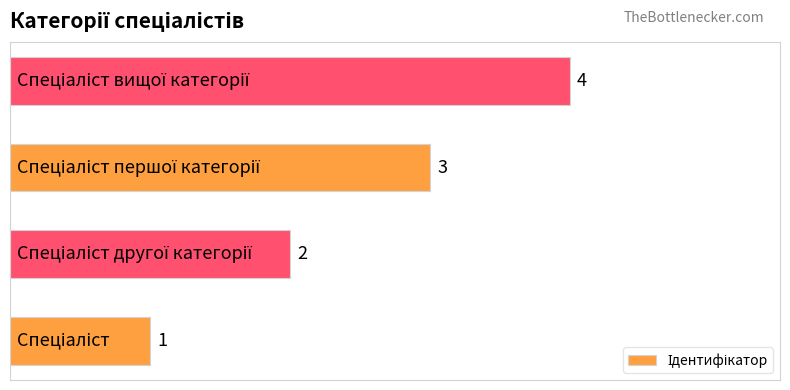

What is the greatest value displayed?

4